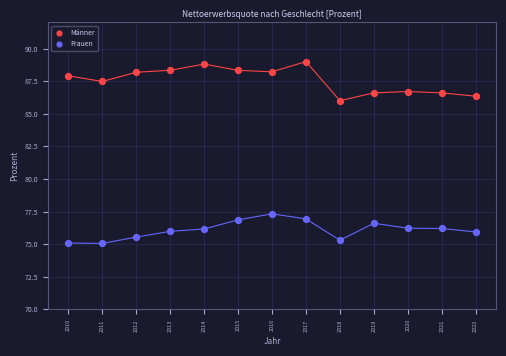

Across all data points, what is the range of Y values (max minus min)?

13.9